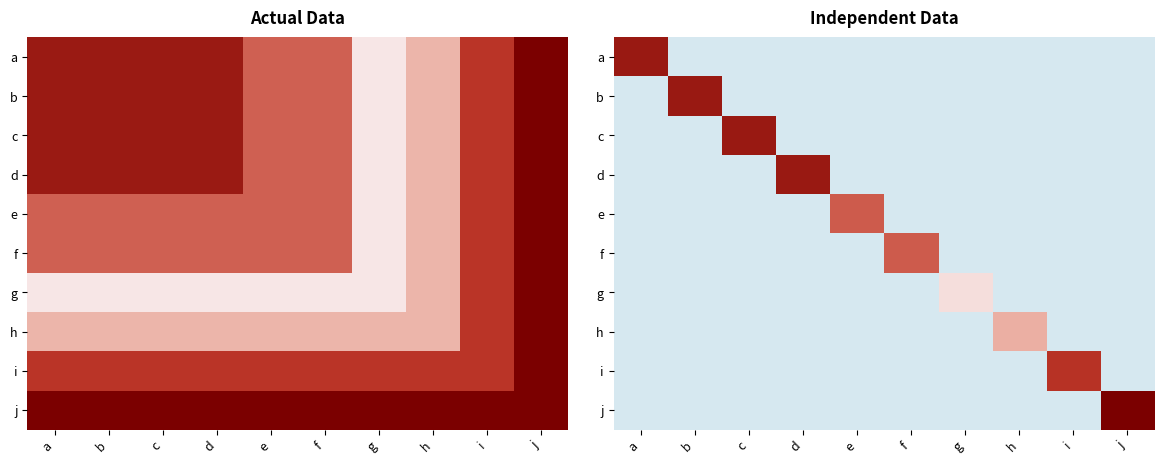

What is the spread (max minus min) of values at g?

0.3